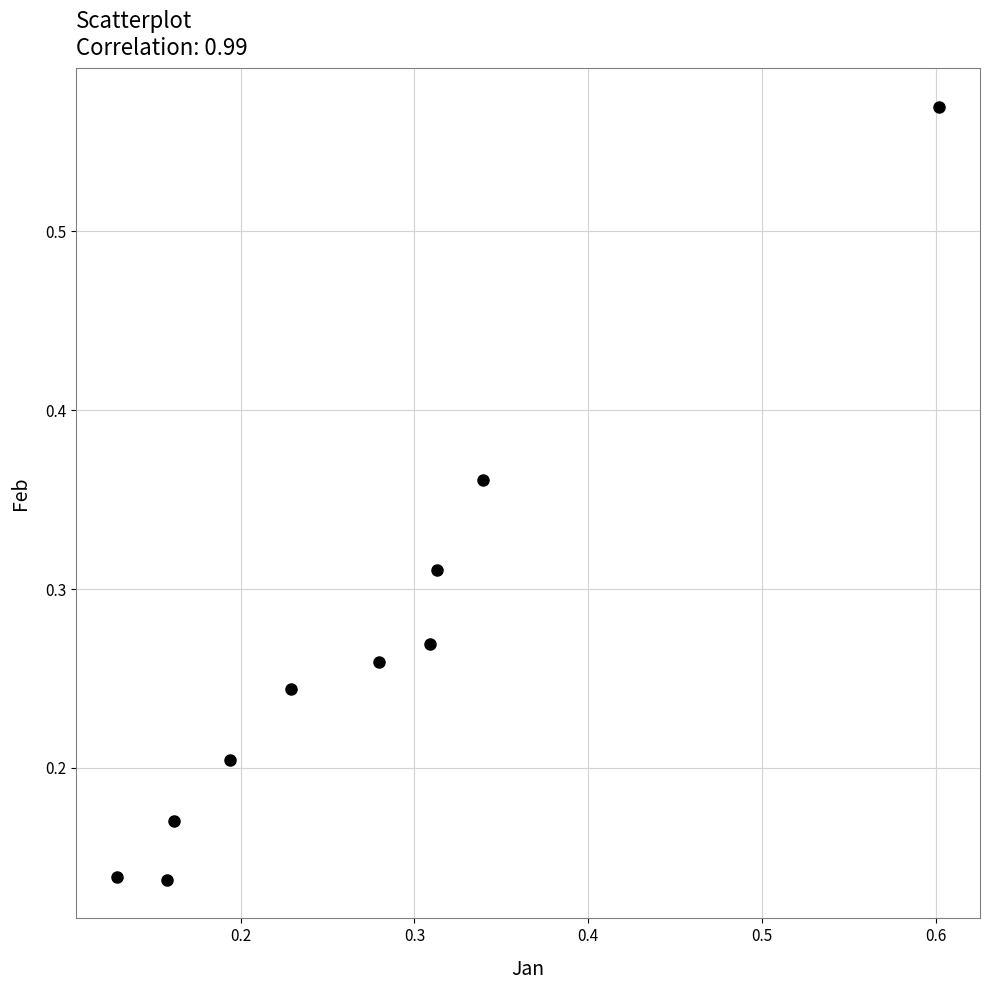

What is the range of X values (max minus min)?

0.5